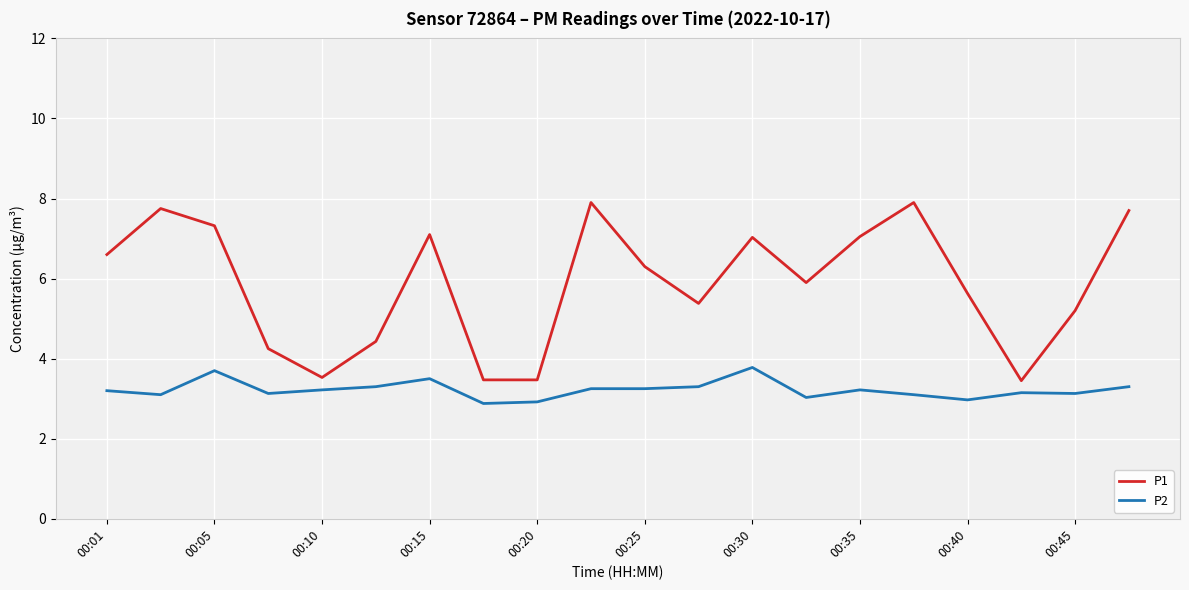

What is the highest value of the P1 series?

7.9